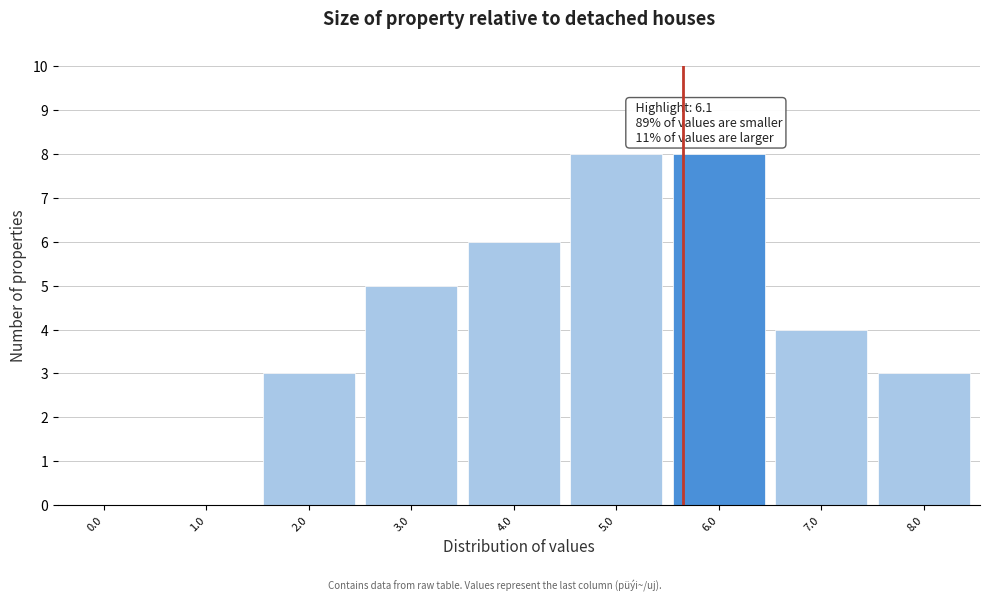

Reading right to left, list all the values displayed in this chart.

8.0=3	7.0=4	6.0=8	5.0=8	4.0=6	3.0=5	2.0=3	1.0=0	0.0=0